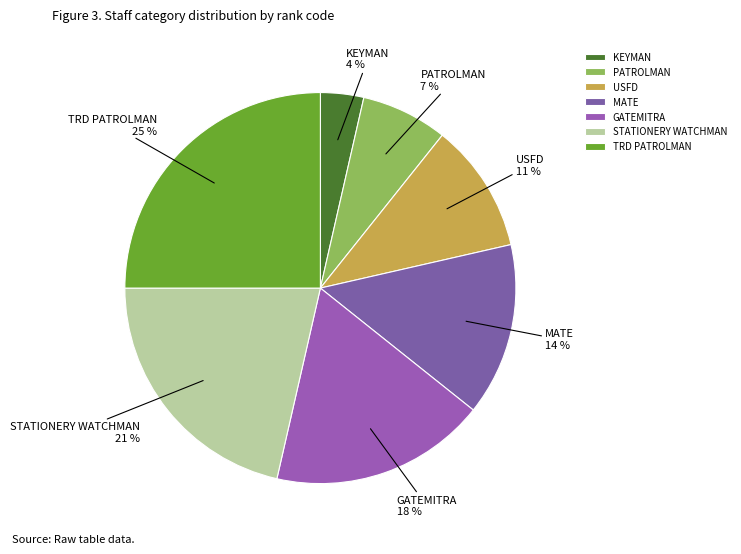

True or false: MATE accounts for 14% of the total.

True